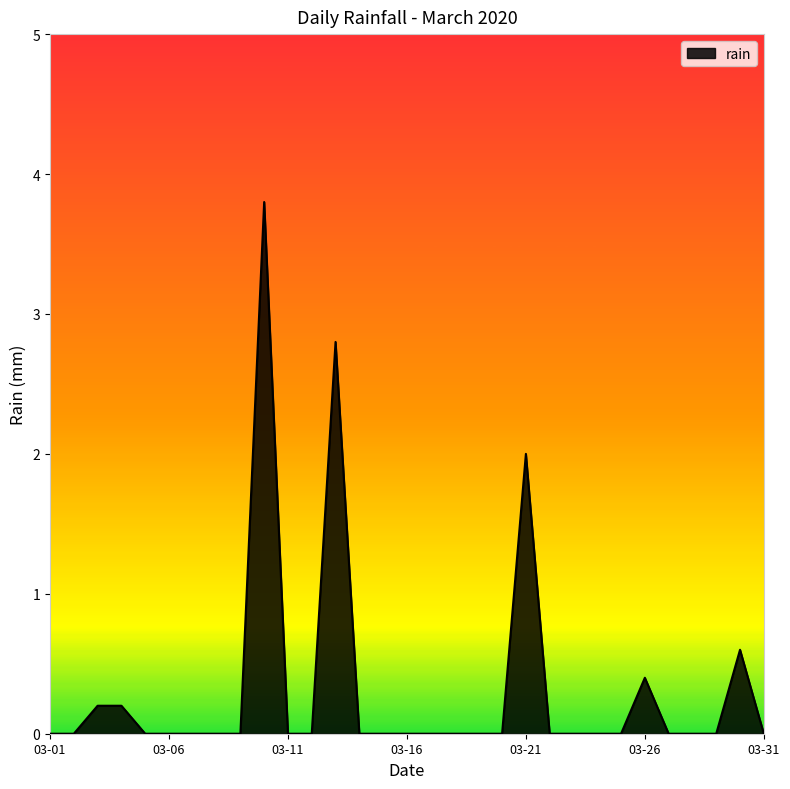

What is the greatest value displayed?

3.8